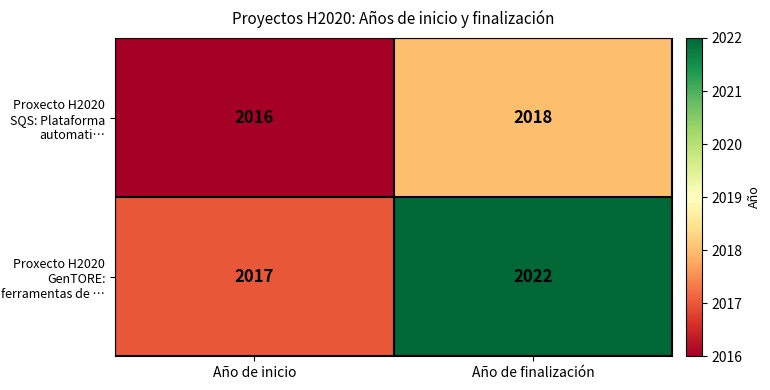

Which series has the largest range (max minus min)?

Proxecto H2020 GenTORE: ferramentas de …